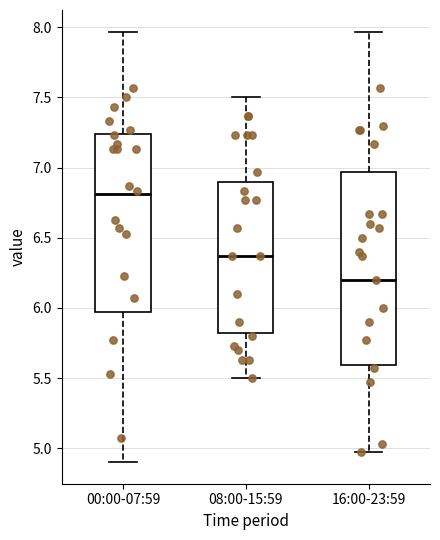

Reading left to right, read every box against the y-axis: the position of its median line, the range the box covers, and the ends of its whiskers. The values are not printed on the chart, so give them approximately, as read against the axis.

00:00-07:59: median 6.80, box 5.95 to 7.25, whiskers 4.90 to 7.95
08:00-15:59: median 6.35, box 5.80 to 6.90, whiskers 5.50 to 7.50
16:00-23:59: median 6.20, box 5.60 to 6.95, whiskers 4.95 to 7.95